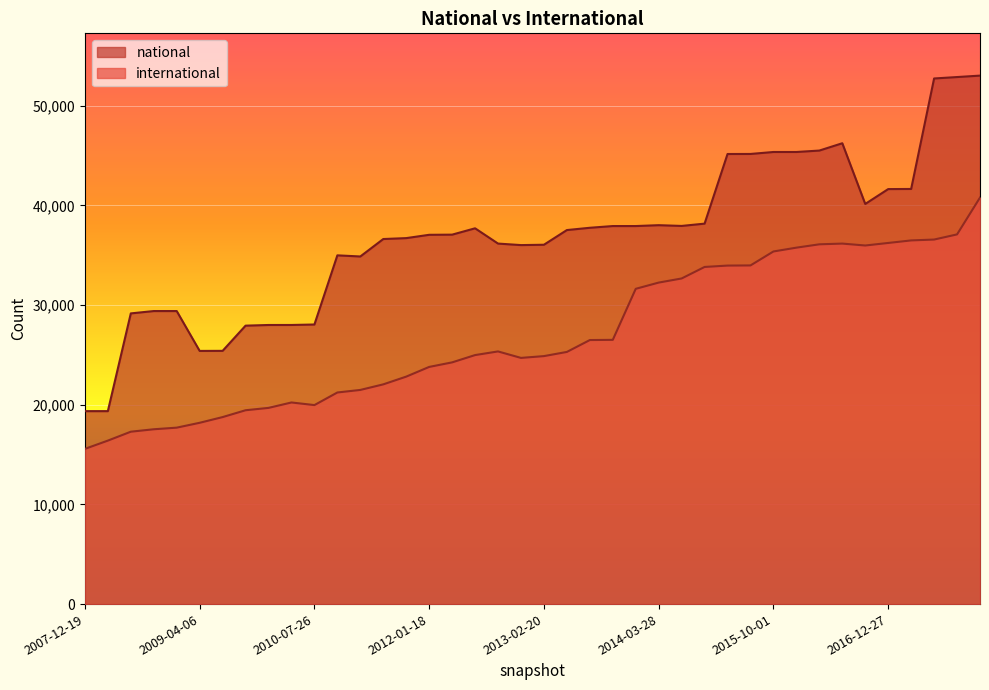

What position from the right is 2013-12-20?

16